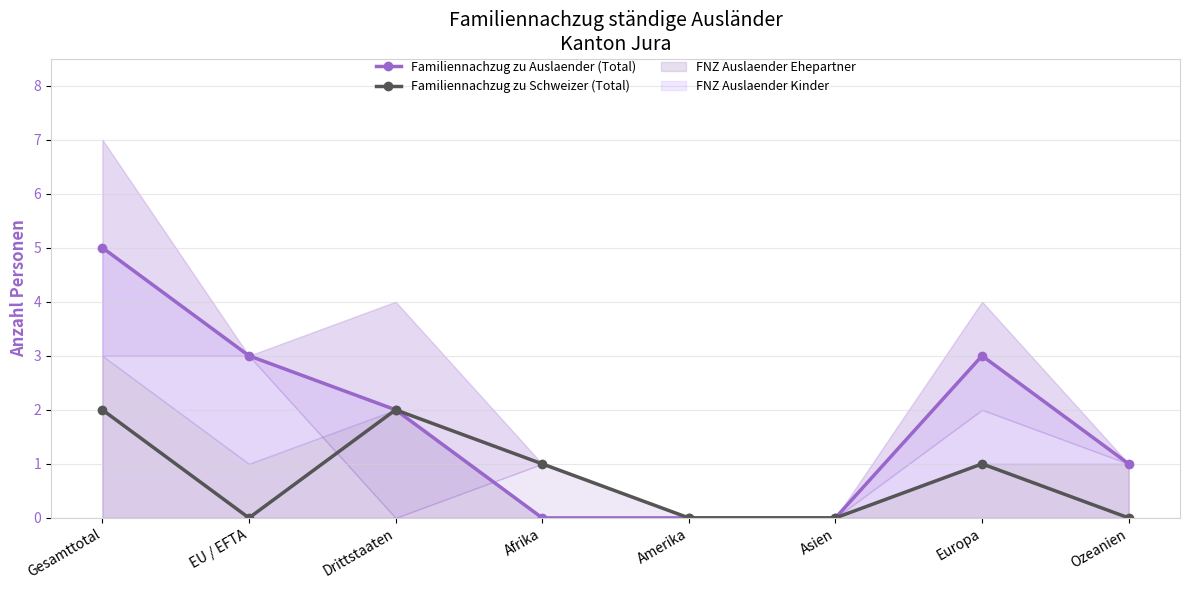

What is the sum of all Familiennachzug zu Auslaender (Total) values?

14